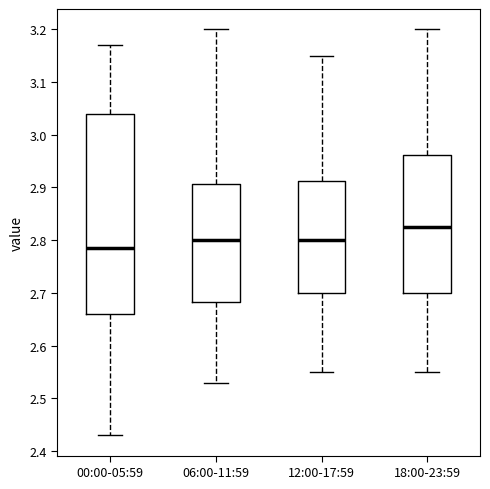

Where does the upper whisker of the box for 00:00-05:59 end on the y-axis? The values are not printed on the chart, so give them approximately, as read against the axis.

3.17